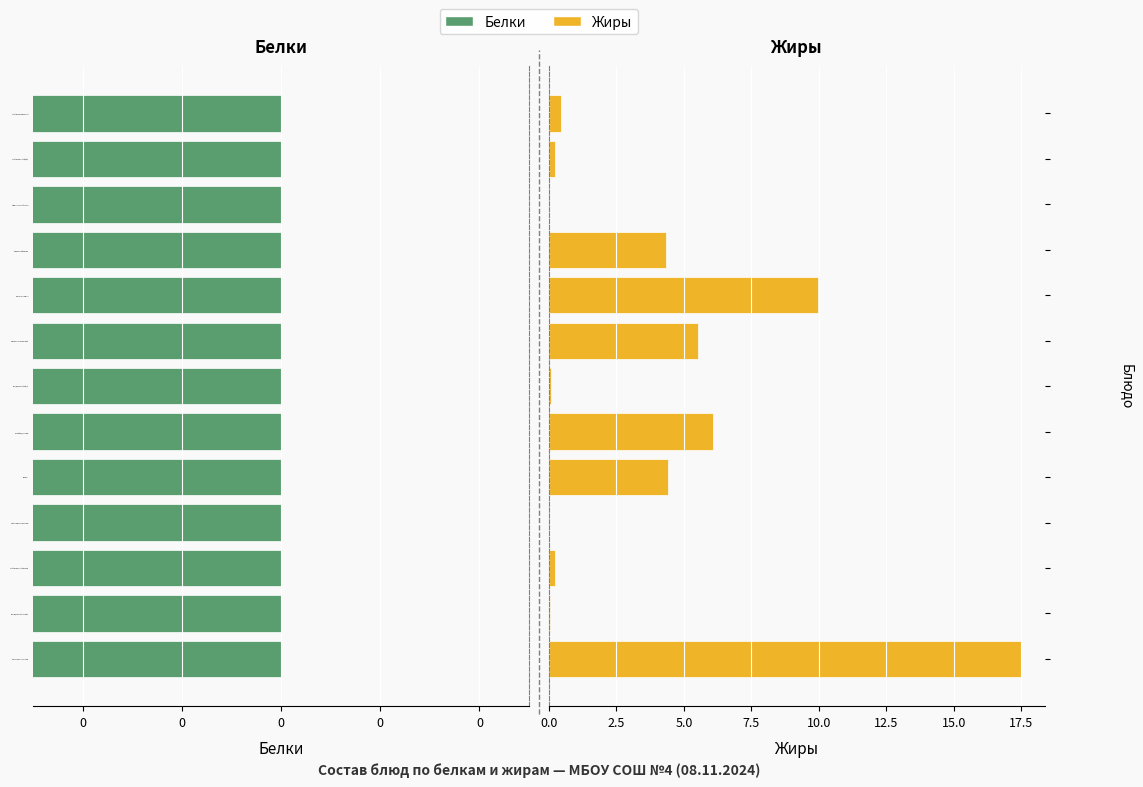

How many bars are there in total?

26